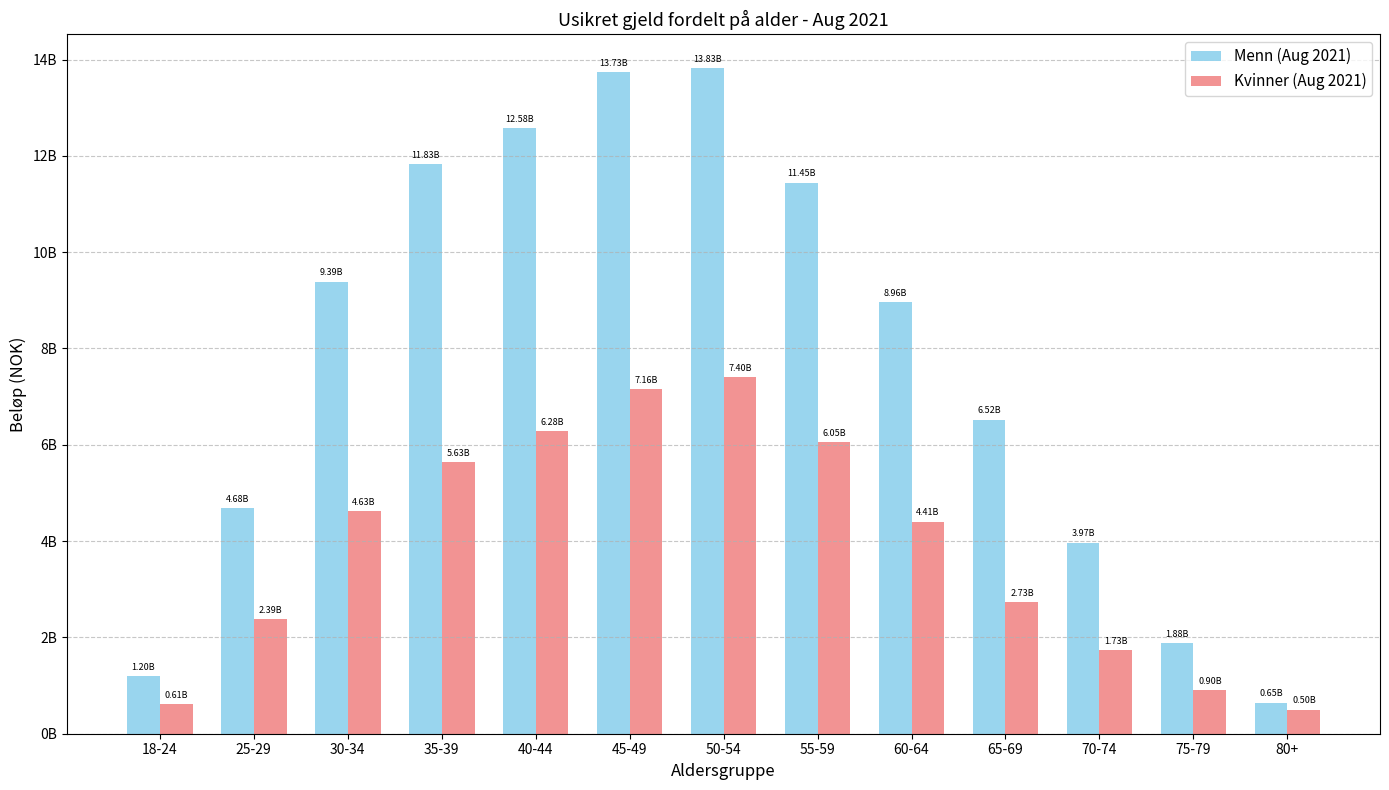

Which series changed the most between 40-44 and 50-54?

Menn (Aug 2021)